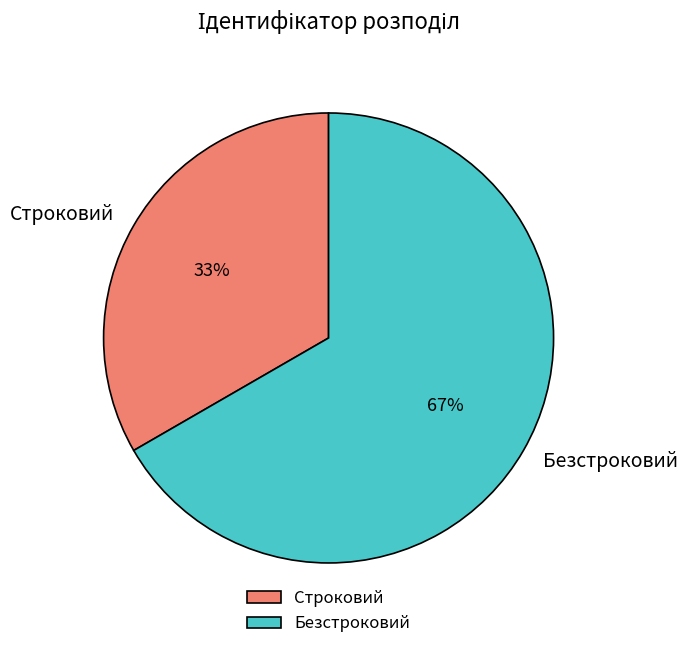

Does any single category account for the majority?

Yes